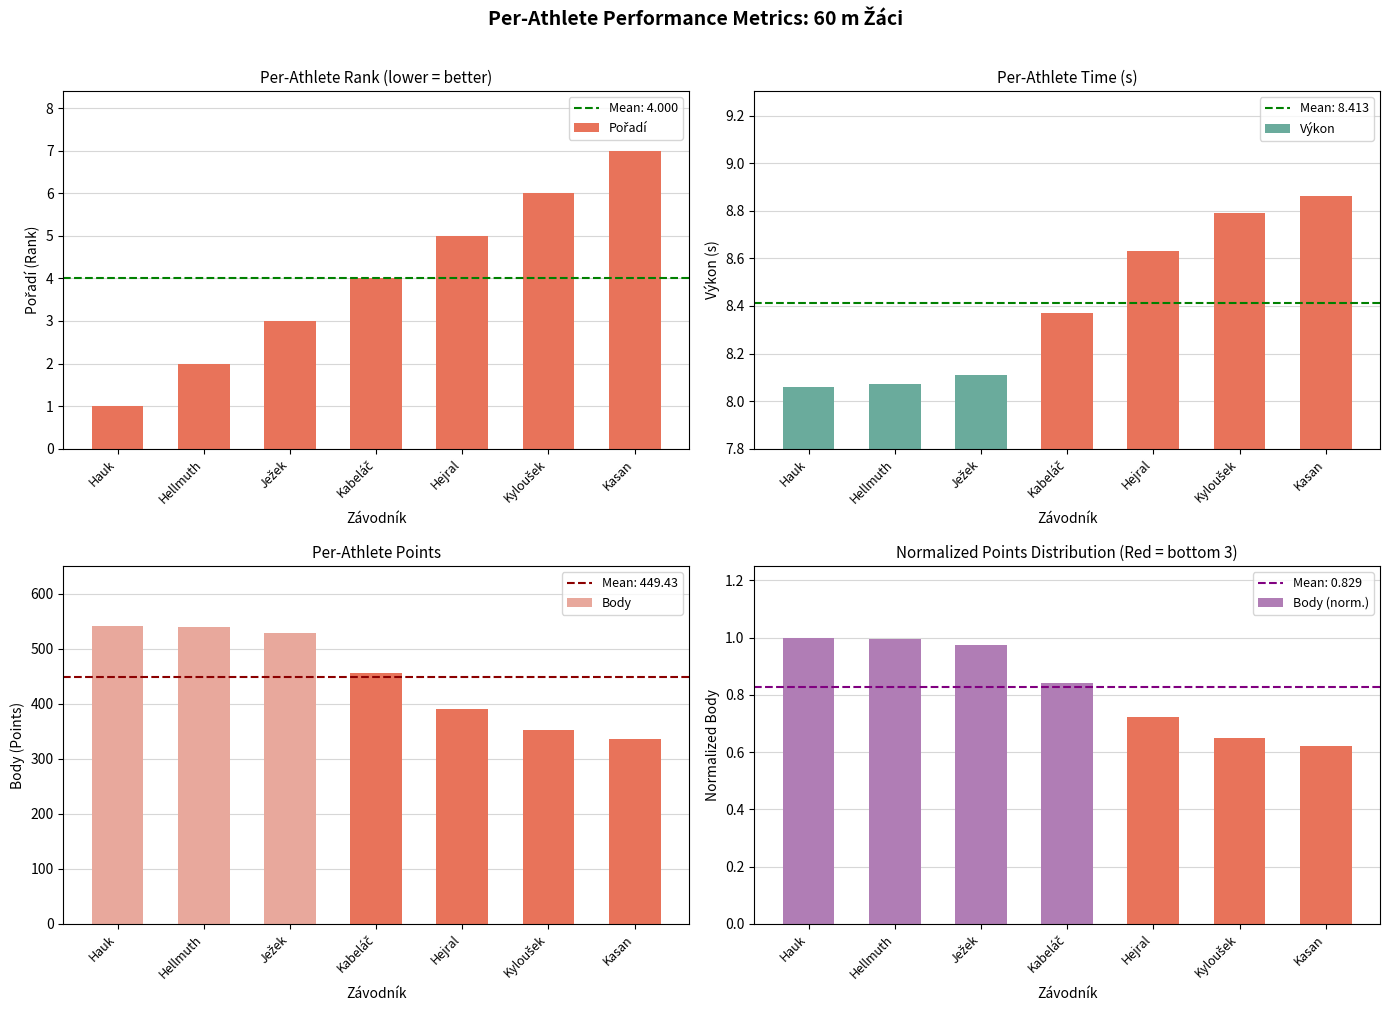

How many distinct data groups are displayed?

4